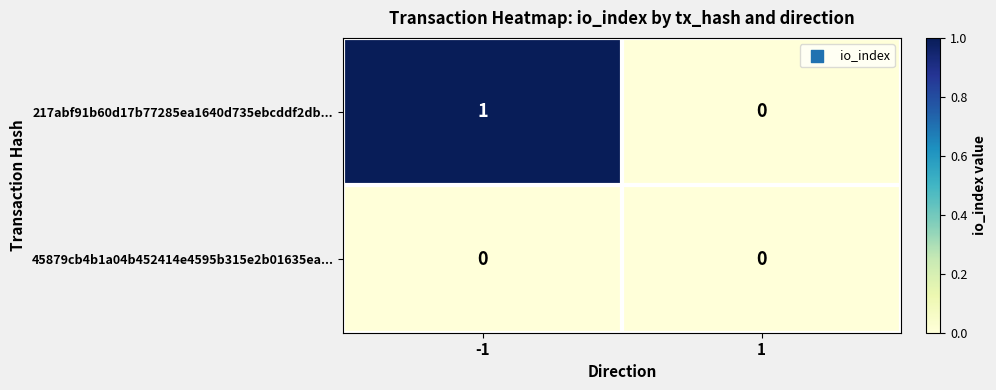

Rank the series by their maximum value, from lowest to highest.

45879cb4b1a04b452414e4595b315e2b01635ea..., 217abf91b60d17b77285ea1640d735ebcddf2db...